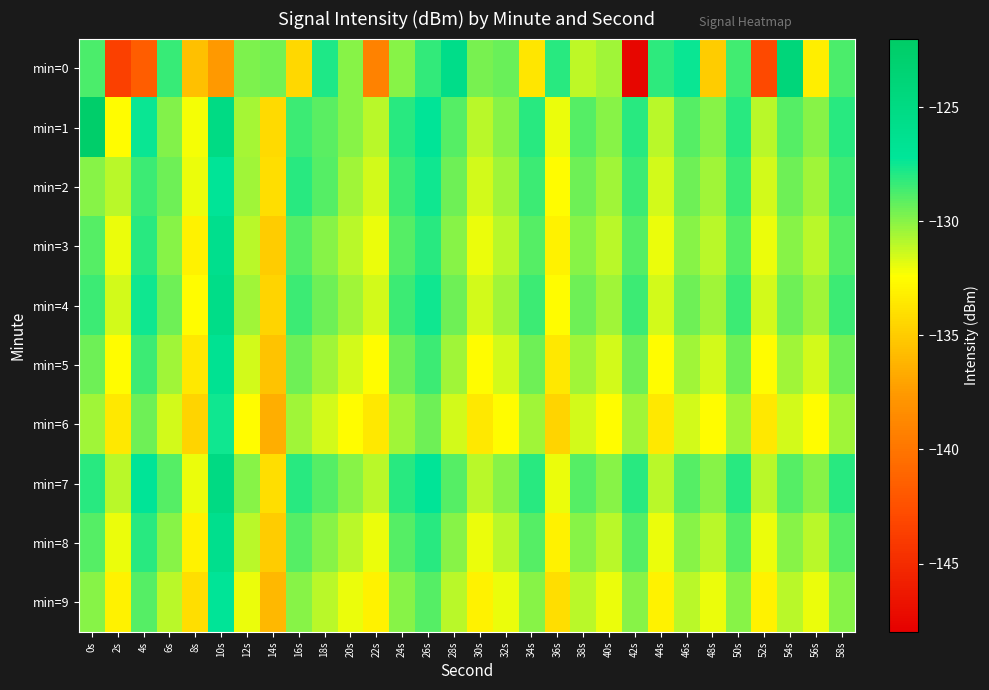

What is the greatest value displayed?

-122.5